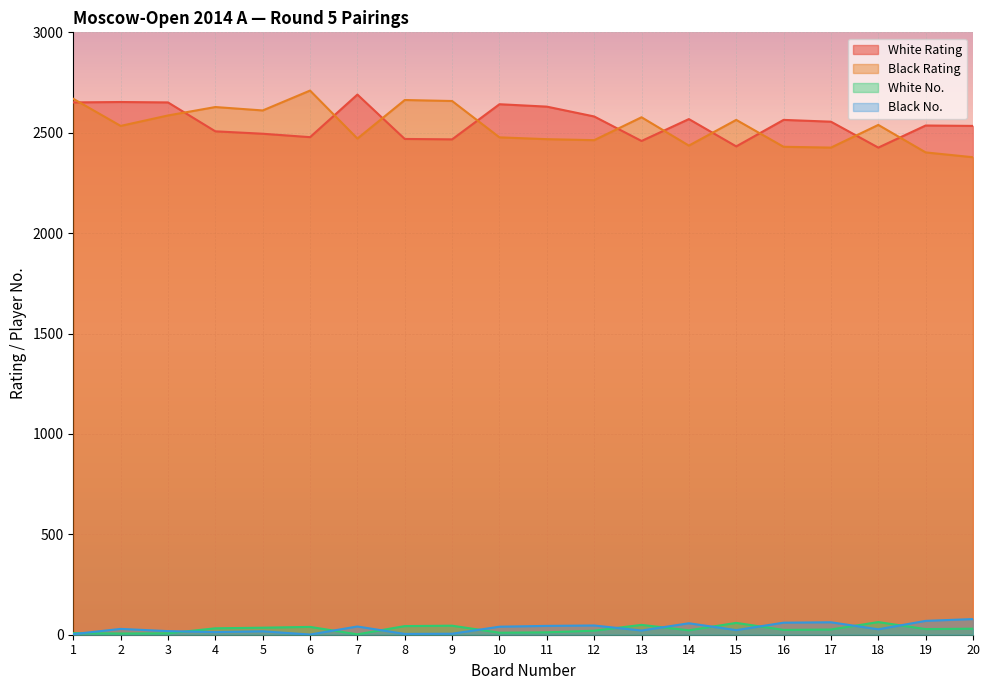

At which label is White Rating closest to 2558?

17